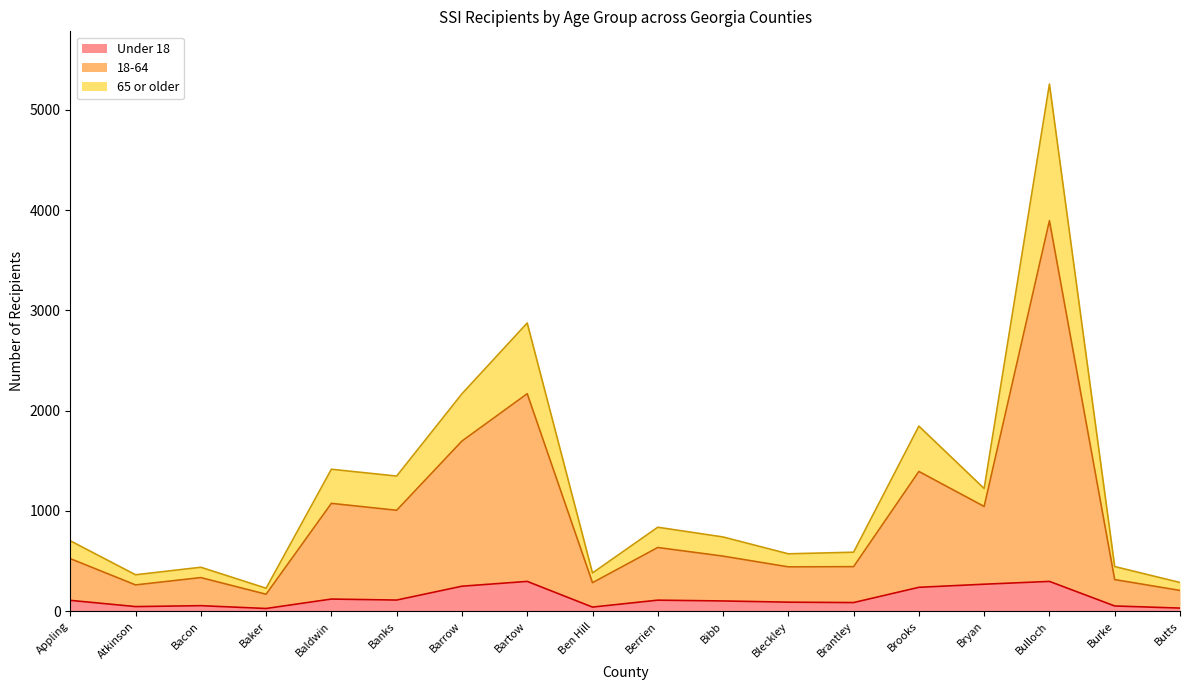

At how many categories does at least one series exceed 2902?

1